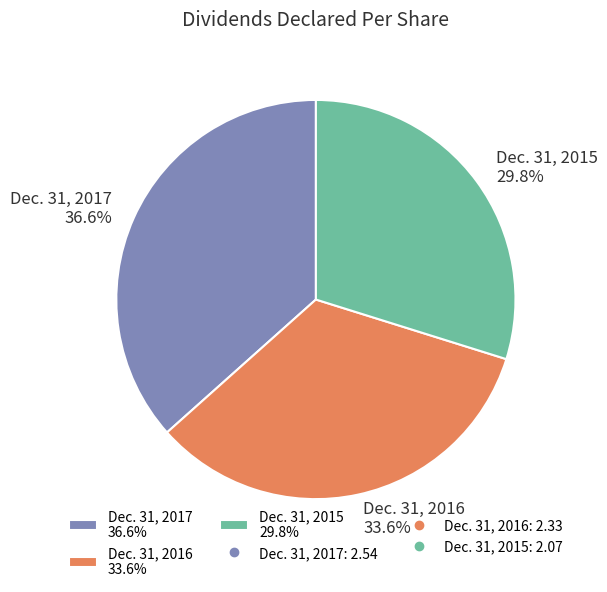

Which category has the smallest portion of the pie?

Dec. 31, 2015